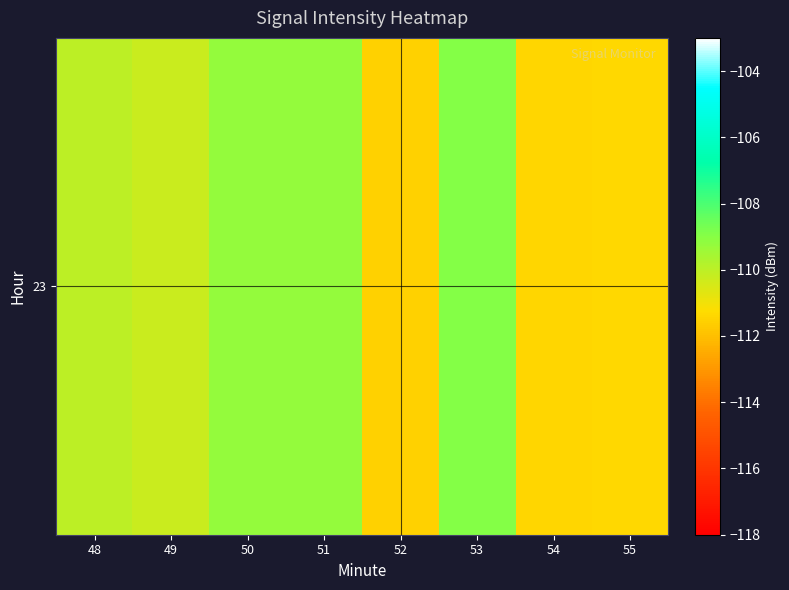

Is it true that the value at 50 is -50.6?

False